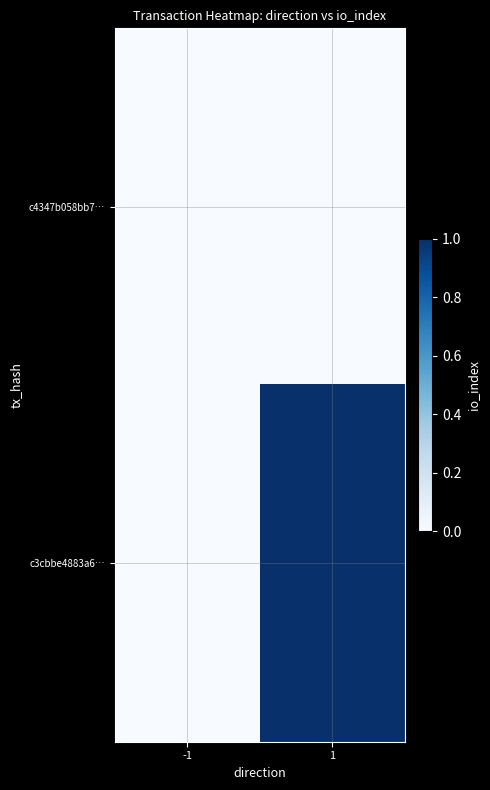

Rank the series by their maximum value, from lowest to highest.

c4347b058bb7…, c3cbbe4883a6…